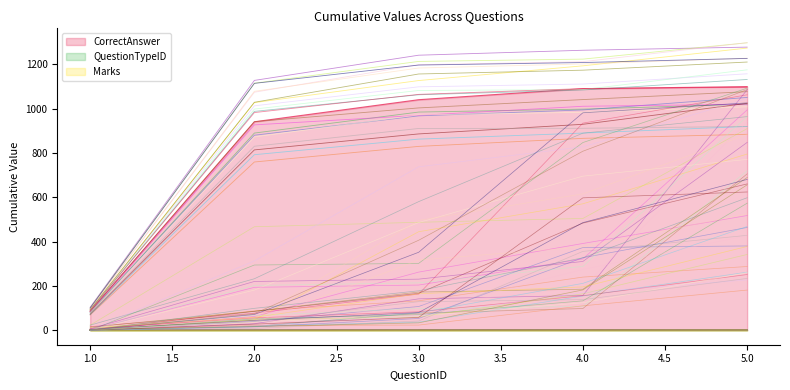

Where does the CorrectAnswer series first go above 100?

2